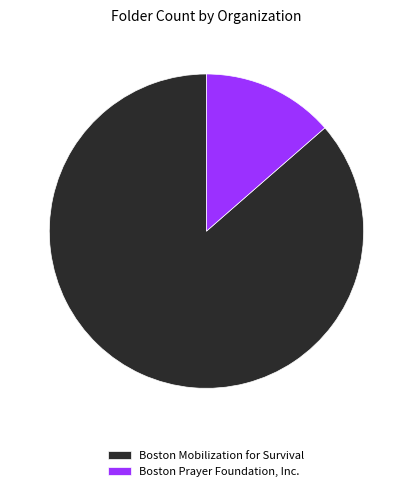

How many slices are in this pie chart?

2